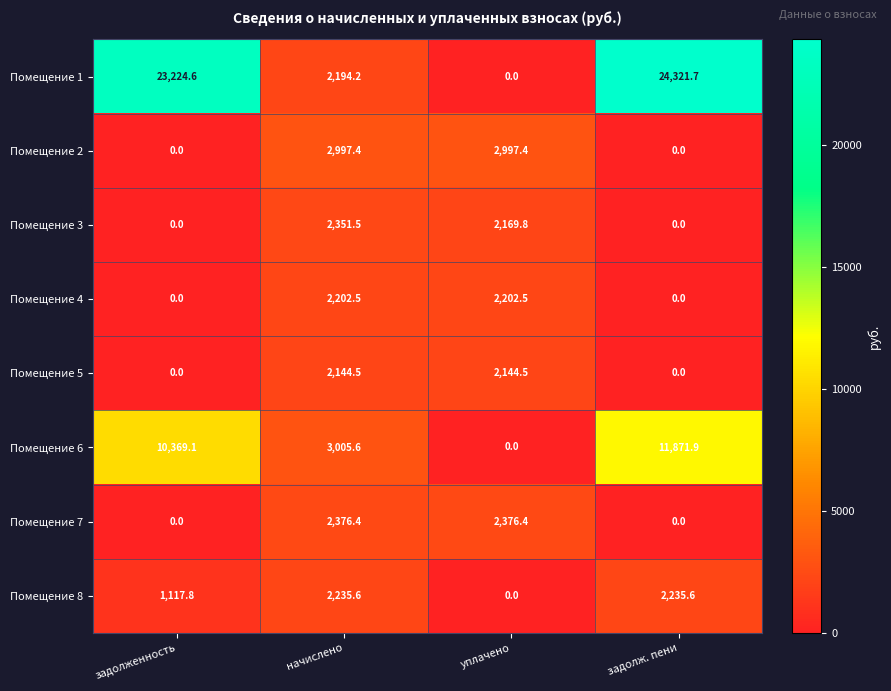

How many values in the Помещение 5 series are below 2144?

2